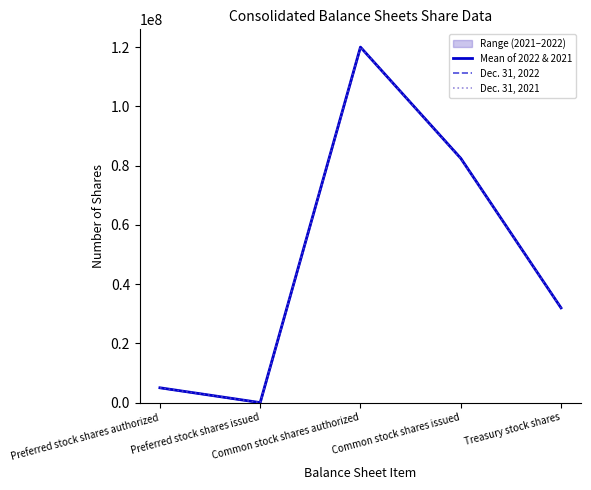

Reading left to right, list all the values displayed in this chart.

Mean of 2022 & 2021: Preferred stock shares authorized=5000000.0	Preferred stock shares issued=0.0	Common stock shares authorized=120000000.0	Common stock shares issued=82464400.0	Treasury stock shares=31975231.5
Dec. 31, 2022: Preferred stock shares authorized=5000000.0	Preferred stock shares issued=0.0	Common stock shares authorized=120000000.0	Common stock shares issued=82592830.0	Treasury stock shares=31994416.0
Dec. 31, 2021: Preferred stock shares authorized=5000000.0	Preferred stock shares issued=0.0	Common stock shares authorized=120000000.0	Common stock shares issued=82335970.0	Treasury stock shares=31956047.0